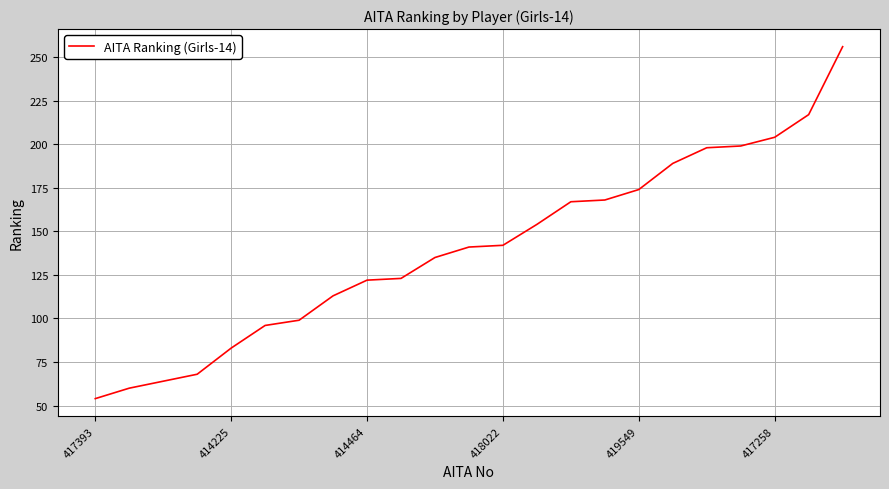

Does the chart have visible grid lines?

Yes